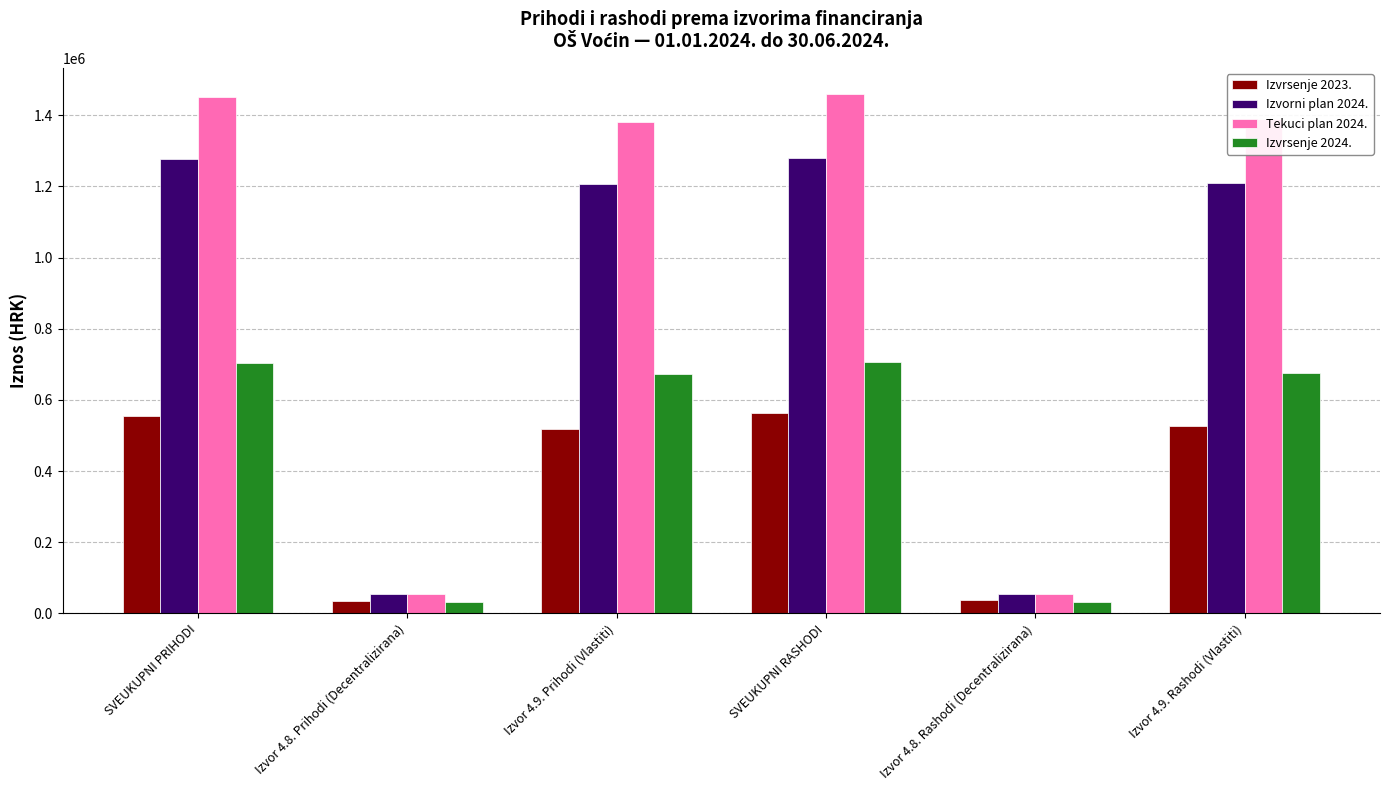

At how many categories does at least one series exceed 750611?

4